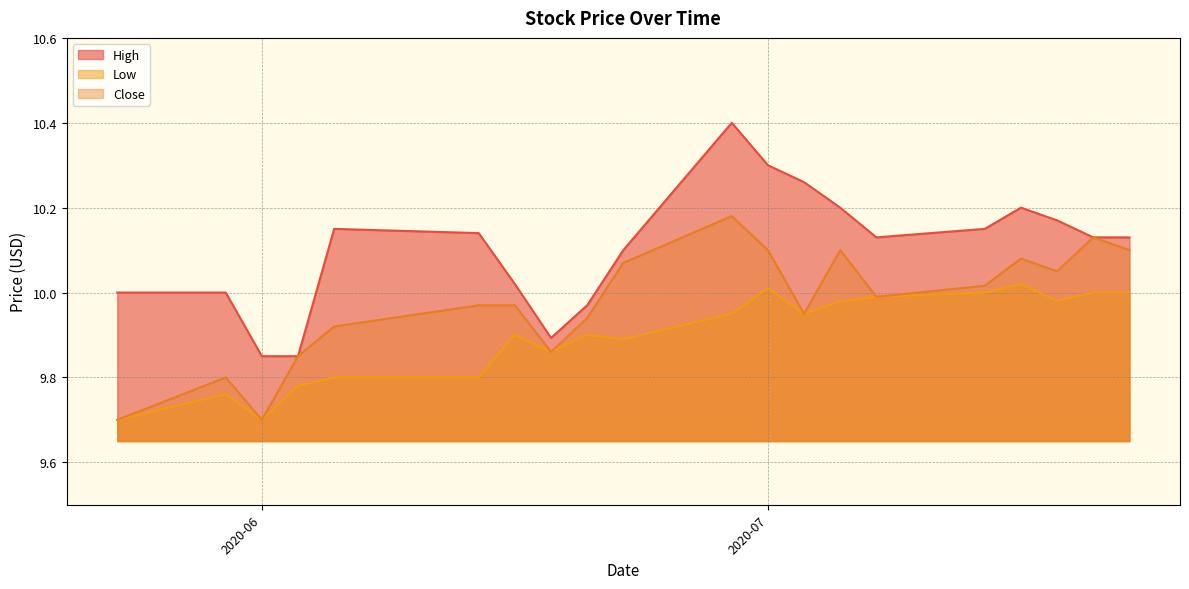

True or false: Low and Close intersect in this chart.

False